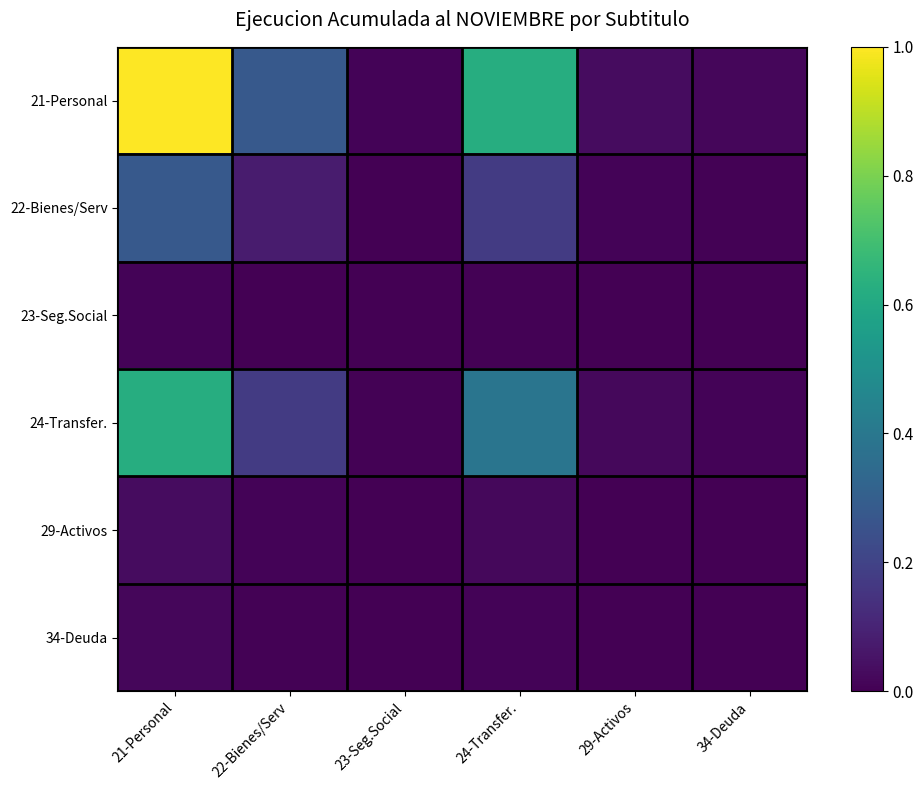

At 29-Activos, list the series in order from smallest to largest.

23-Seg.Social, 34-Deuda, 29-Activos, 22-Bienes/Serv, 24-Transfer., 21-Personal